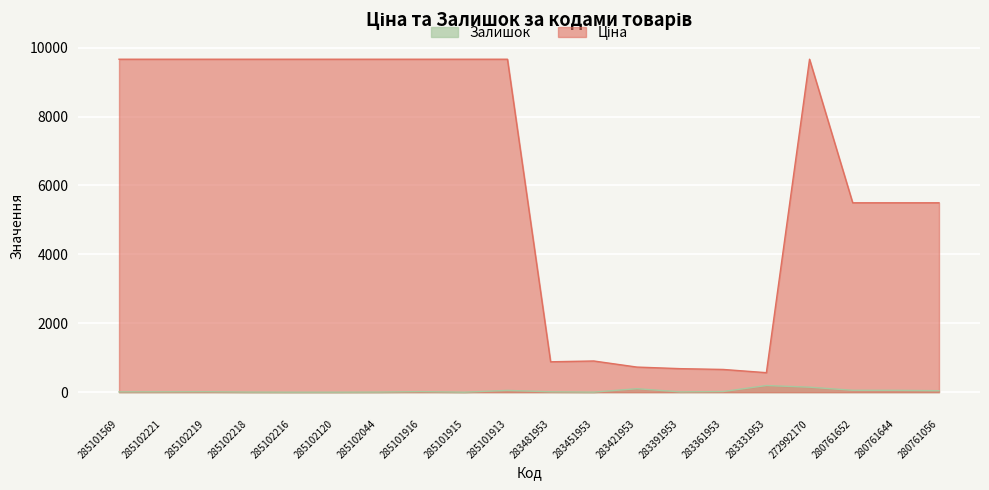

What is the difference between the highest and lowest values at 280761644?

5443.6